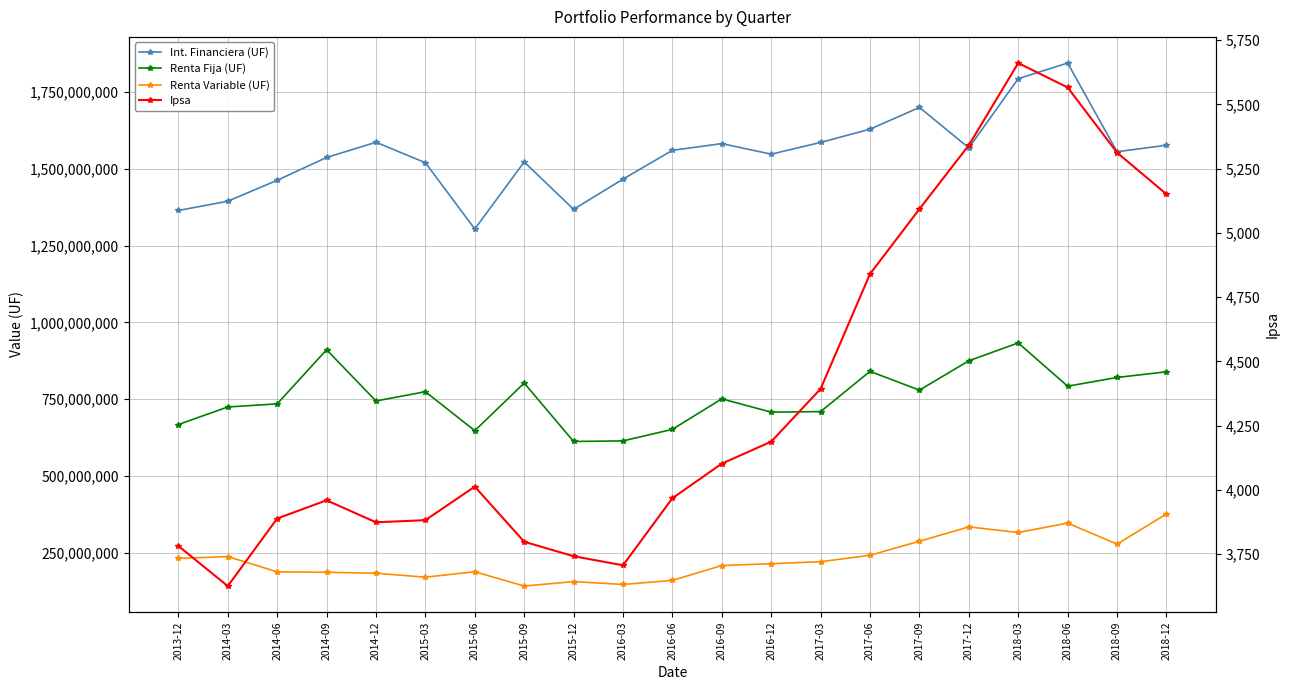

At which category is the sum across all series the highest?

2018-03